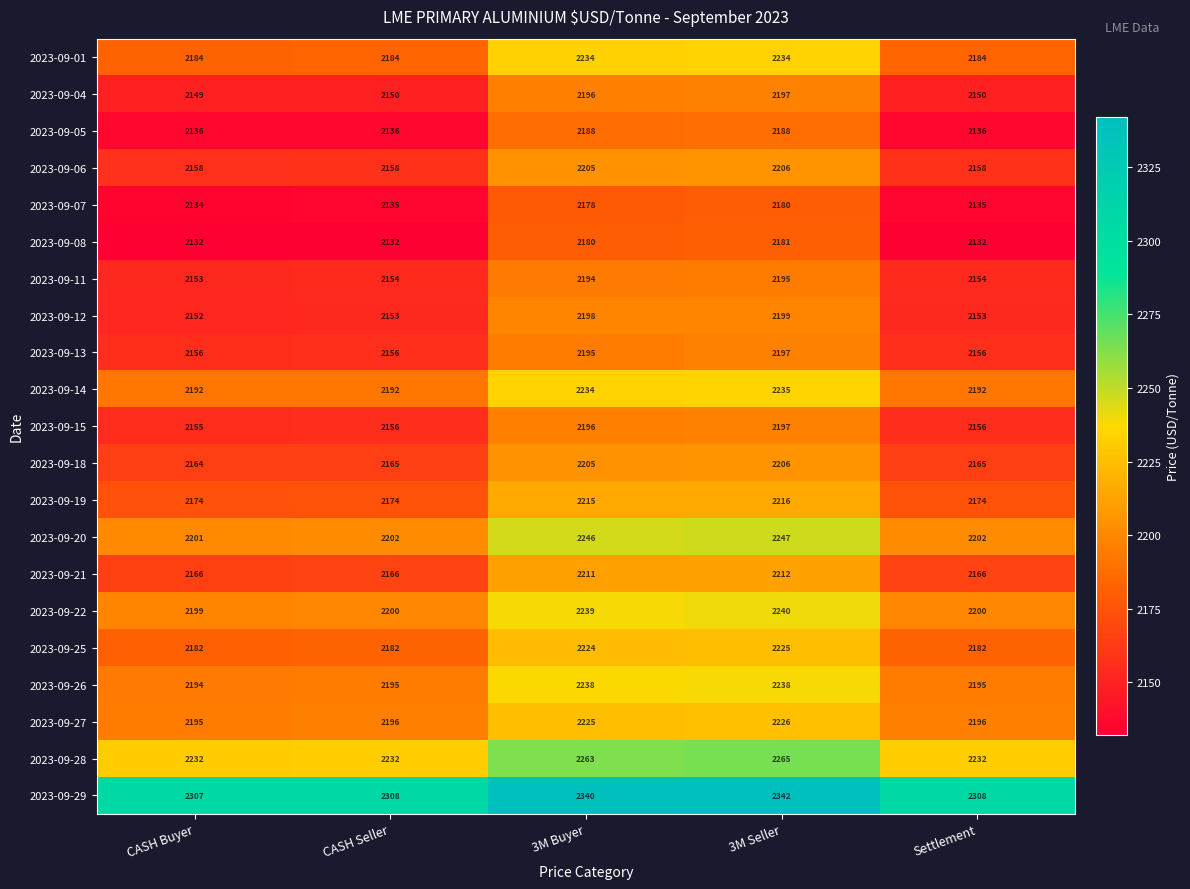

What is the difference between the maximum and minimum values in the 2023-09-06 series?

48